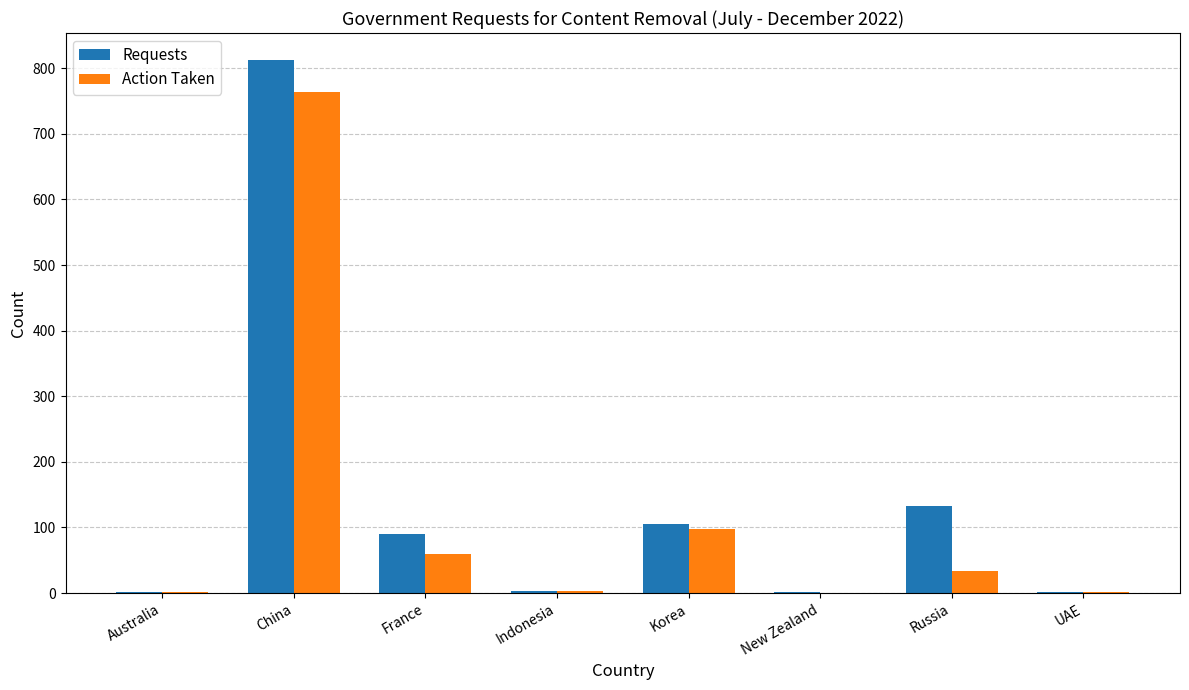

Which series has the widest spread of values?

Requests